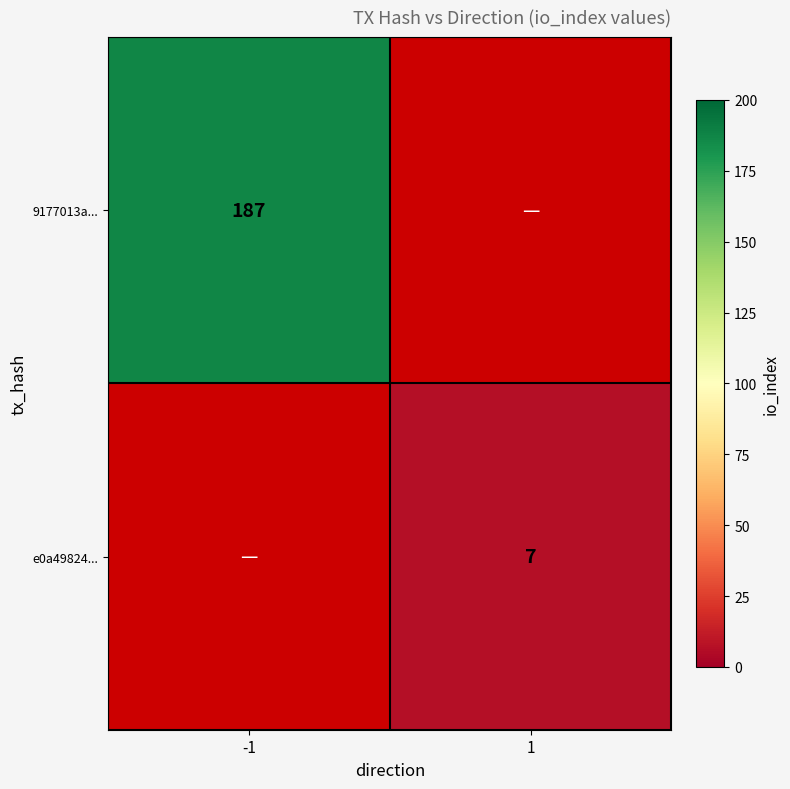

Is it true that e0a49824... equals 3.2 at 1?

False